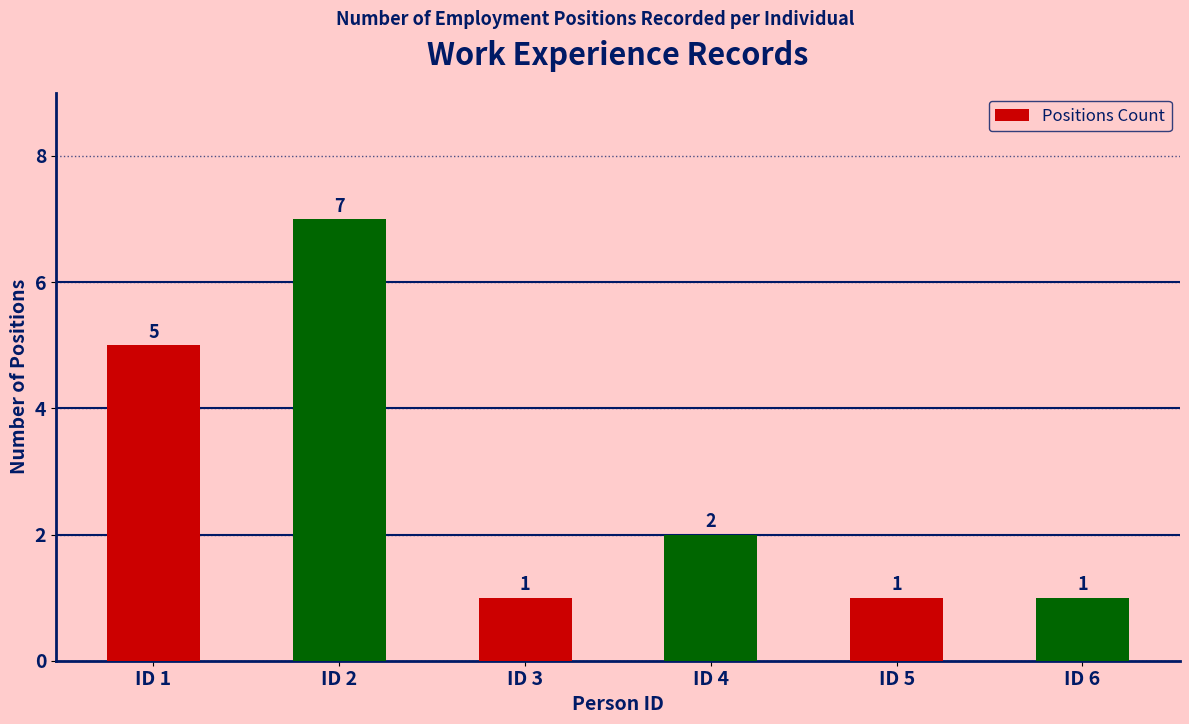

Which label corresponds to the largest value in the chart?

ID 2